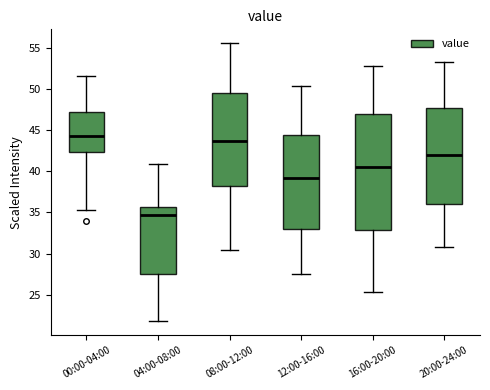

Which box's median line is the highest?

00:00-04:00